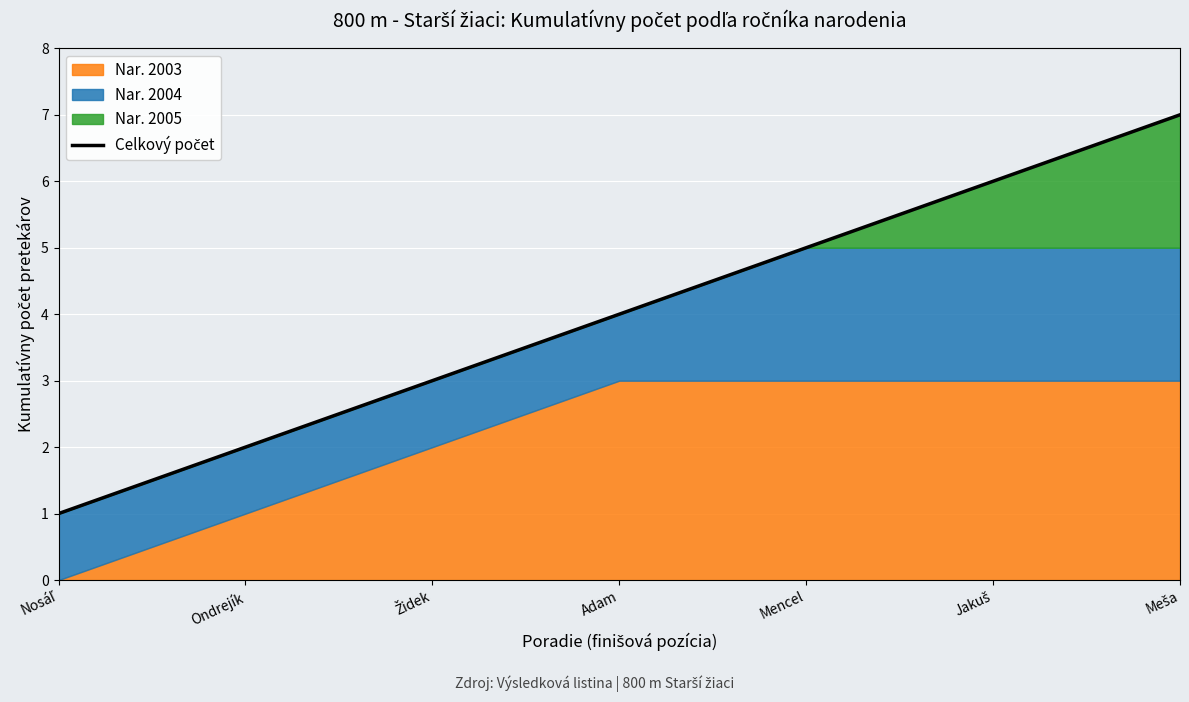

What is the difference between the maximum and second lowest values?

5